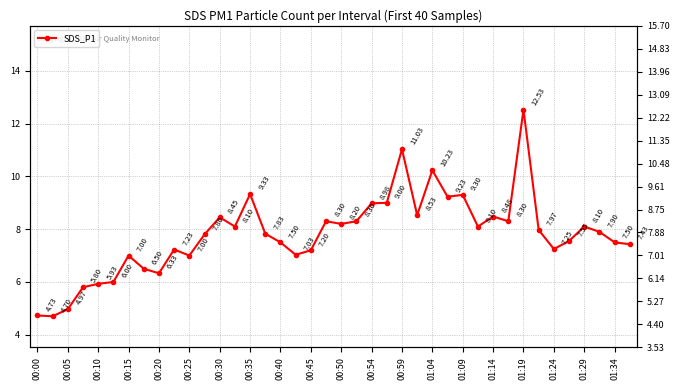

At which category does the chart reach its peak across all series?

01:19